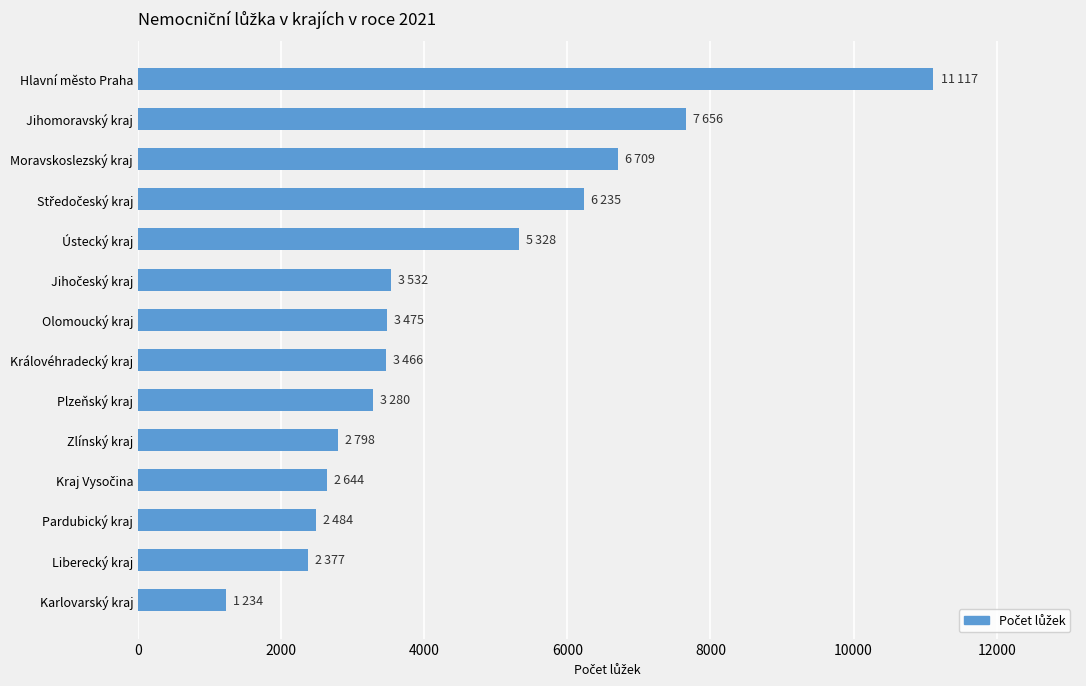

What is the difference between the maximum and minimum values?

9883